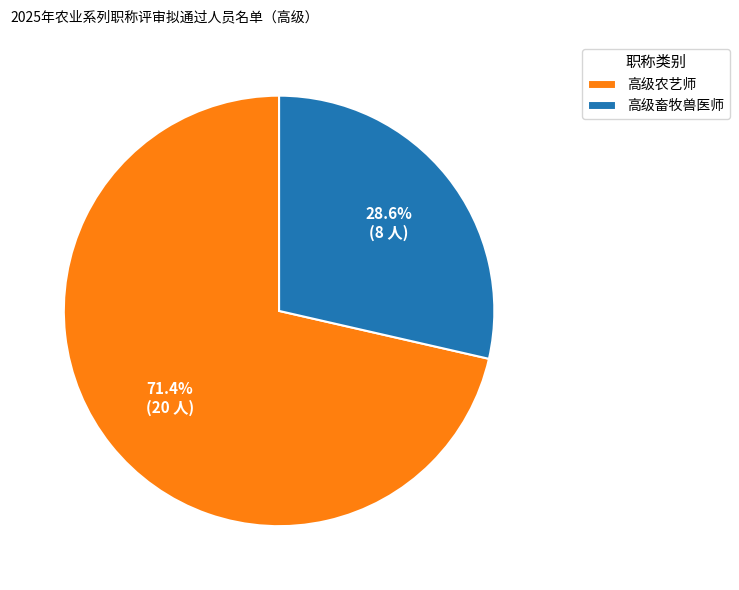

Rank the categories by value from highest to lowest.

高级农艺师, 高级畜牧兽医师